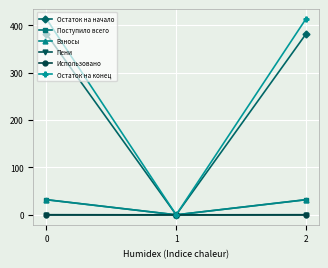

What is the sum of all Пени values?

0.5